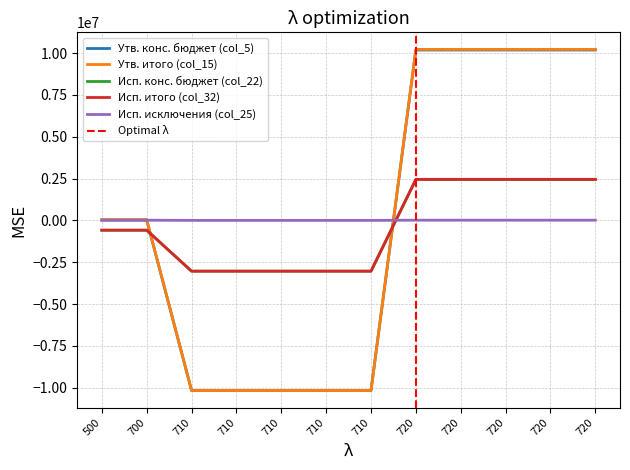

The value of Утв. конс. бюджет (col_5) at 700 is 16400.0. True or false?

True